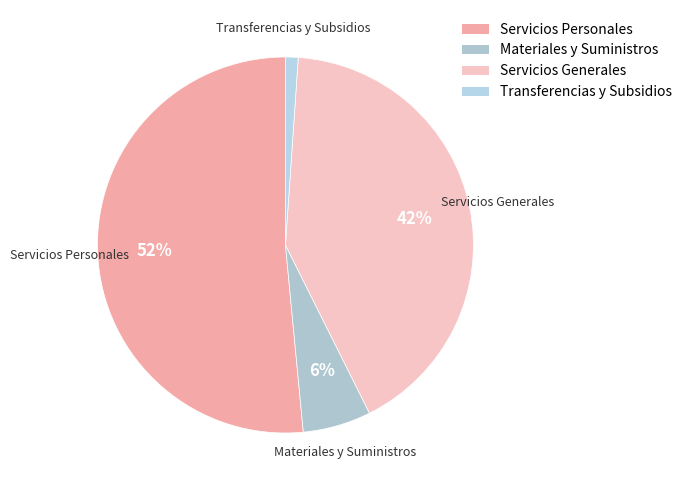

Does Servicios Generales account for over 50% of the chart?

No